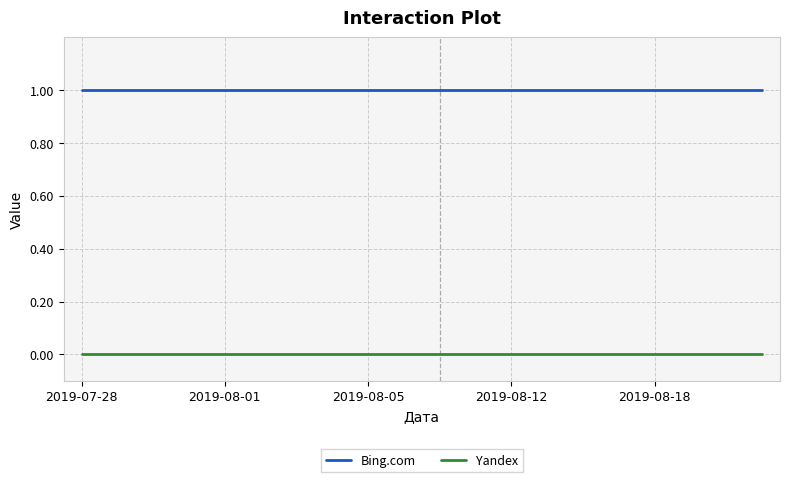

Which series has the largest total across all categories?

Bing.com